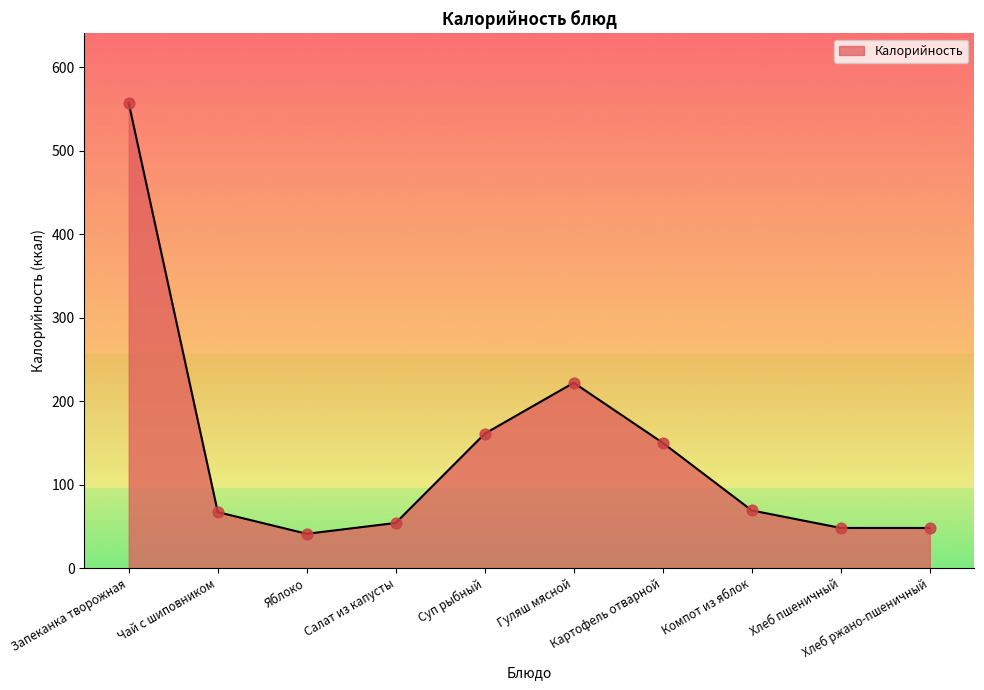

What is the change in value from Компот из яблок to Хлеб ржано-пшеничный?

-21